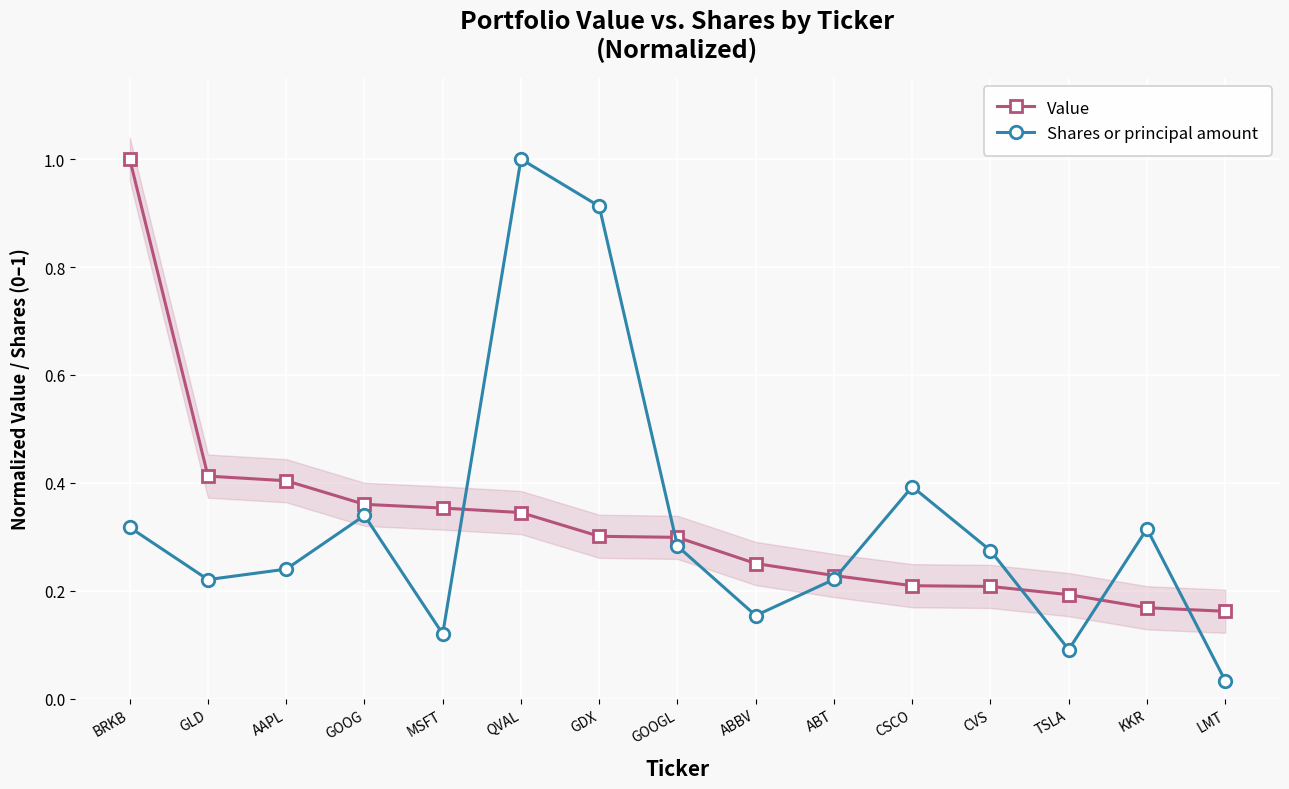

How many series are shown in this chart?

2